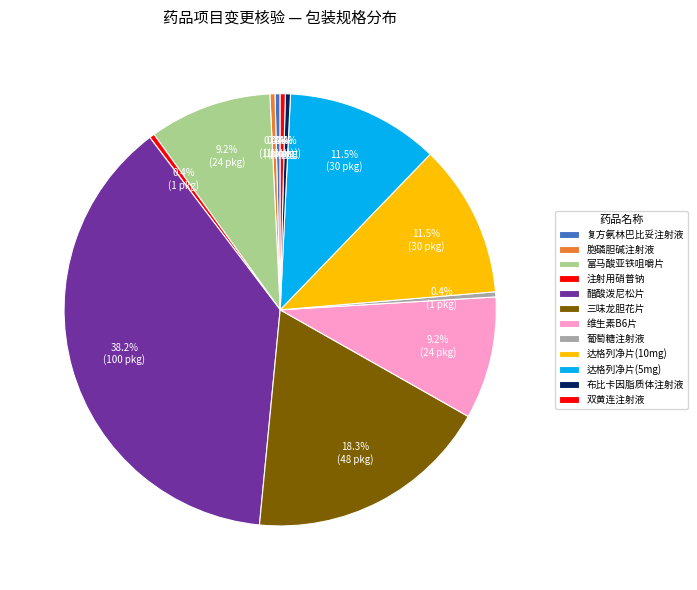

Does 富马酸亚铁咀嚼片 represent more than half of the total?

No